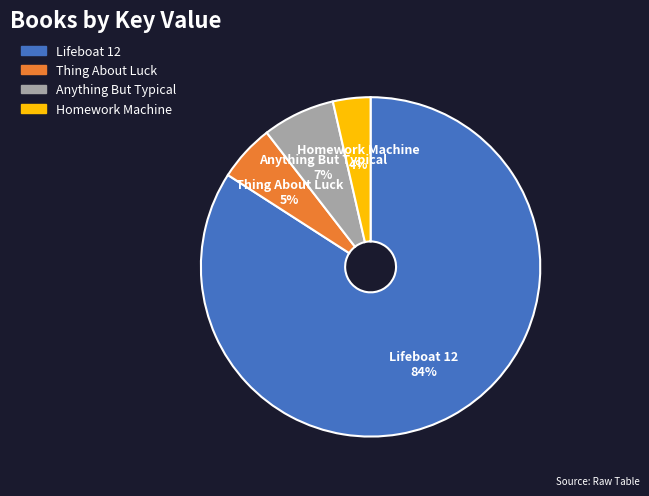

Combined, do Thing About Luck and Homework Machine account for over 50%?

No